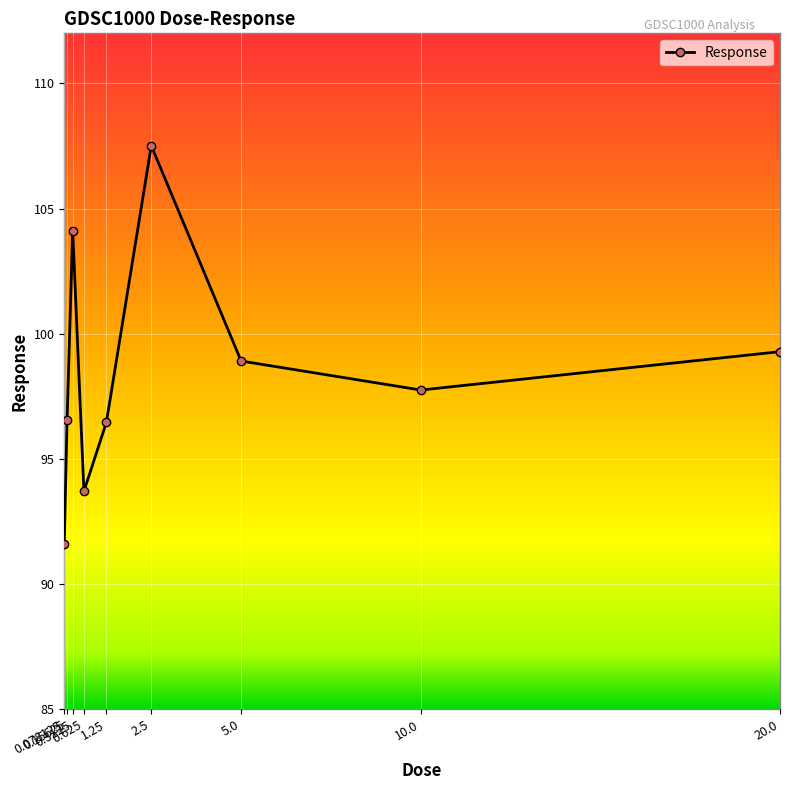

What is the approximate value at 0.625?

93.7